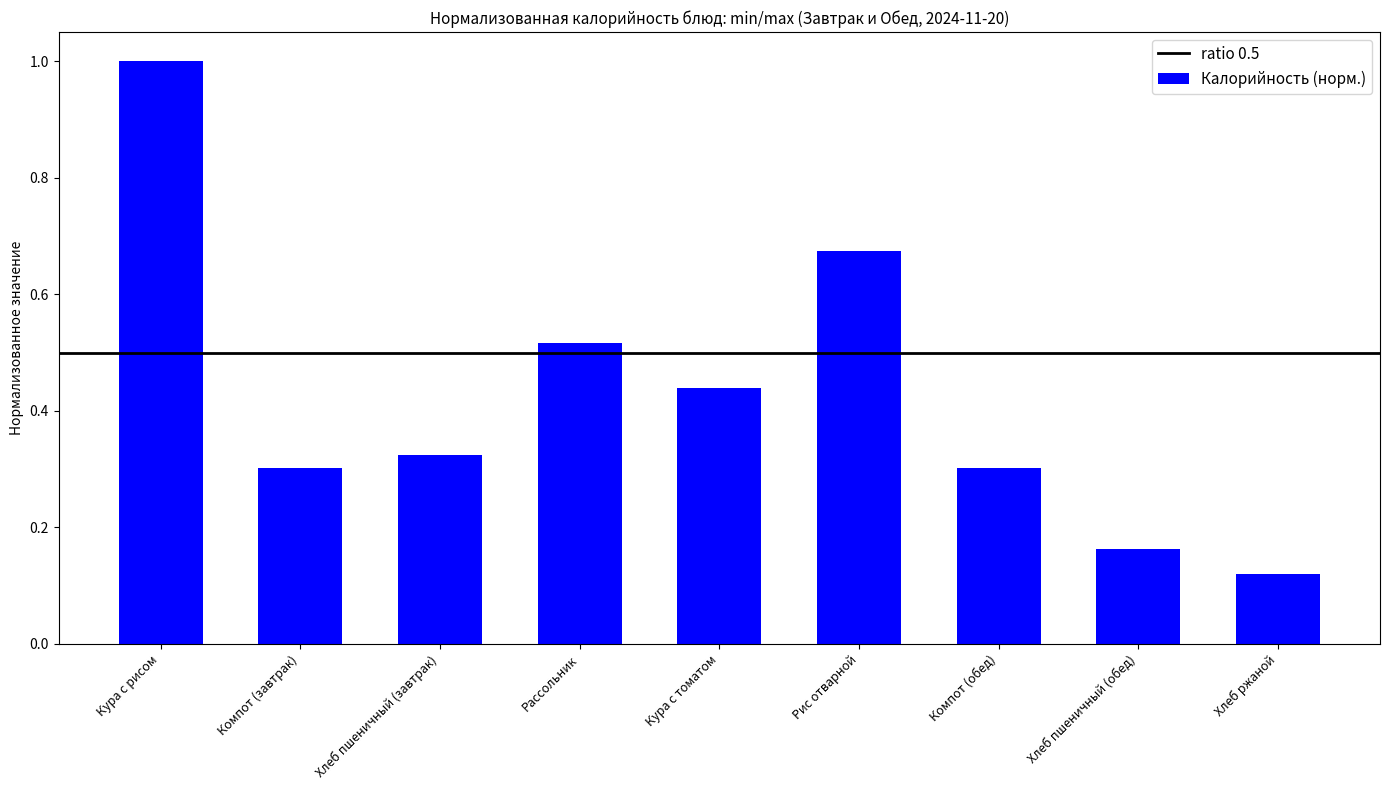

Is it true that the value at Рассольник is 0.9?

False